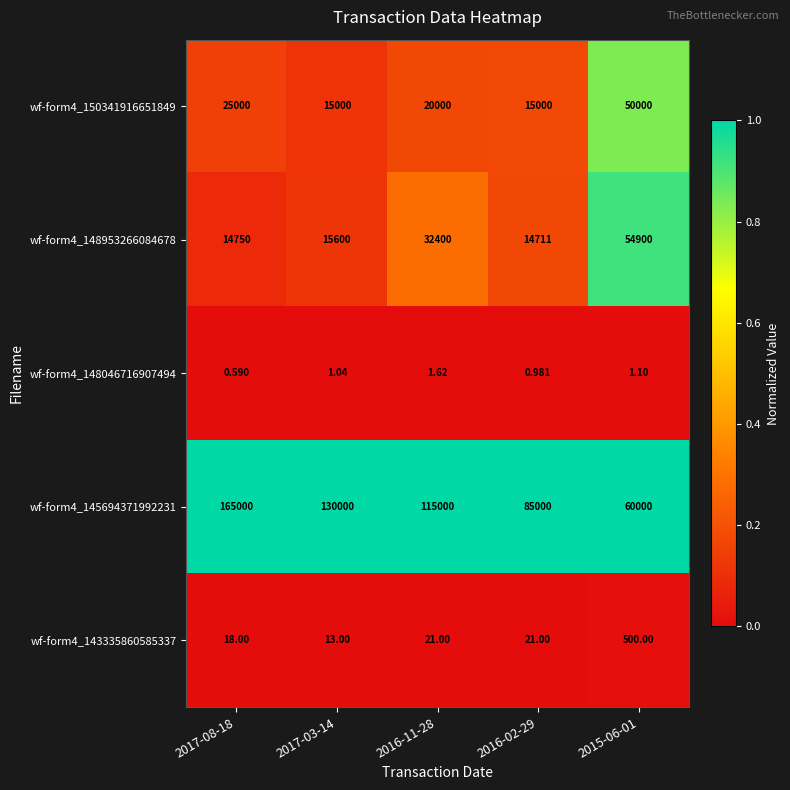

At how many categories does at least one series exceed 0?

5